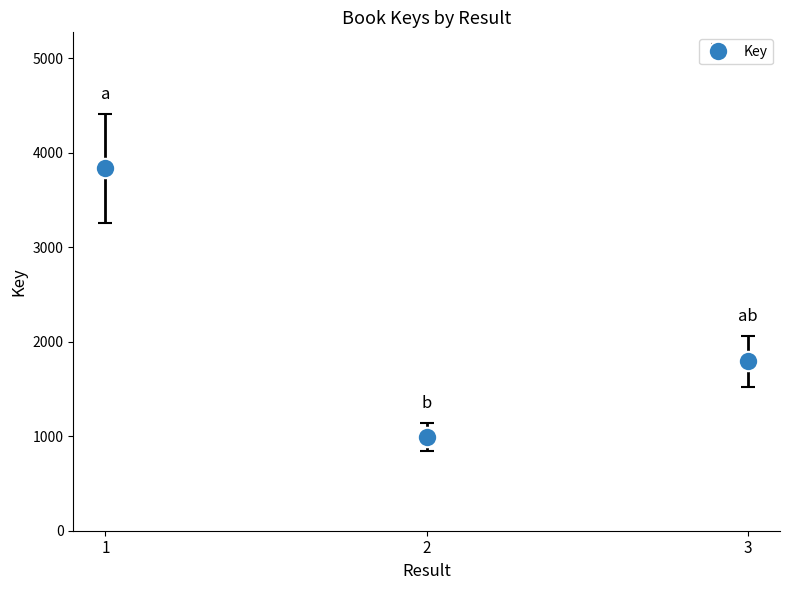

How many lines are shown in the chart?

1